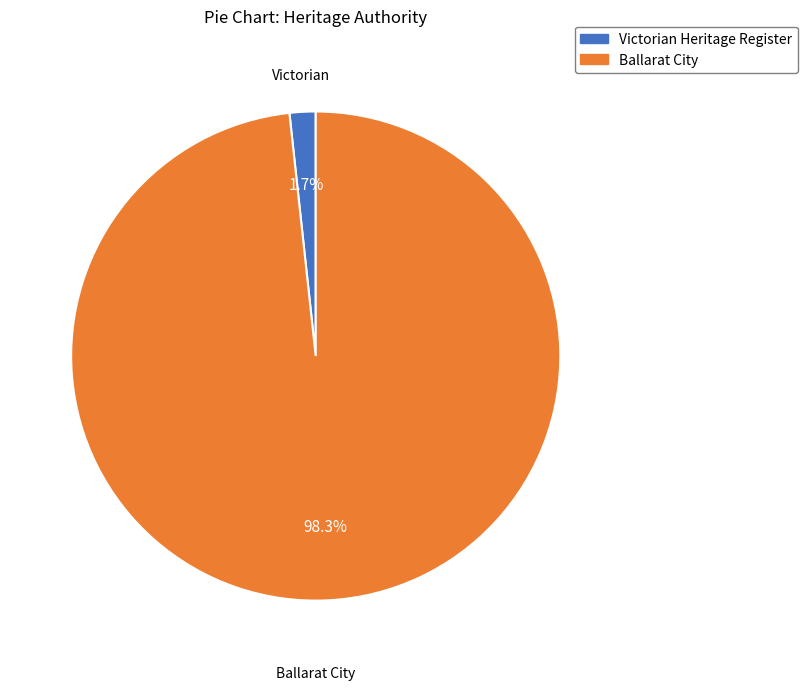

Is there any slice that represents more than half of the pie?

Yes